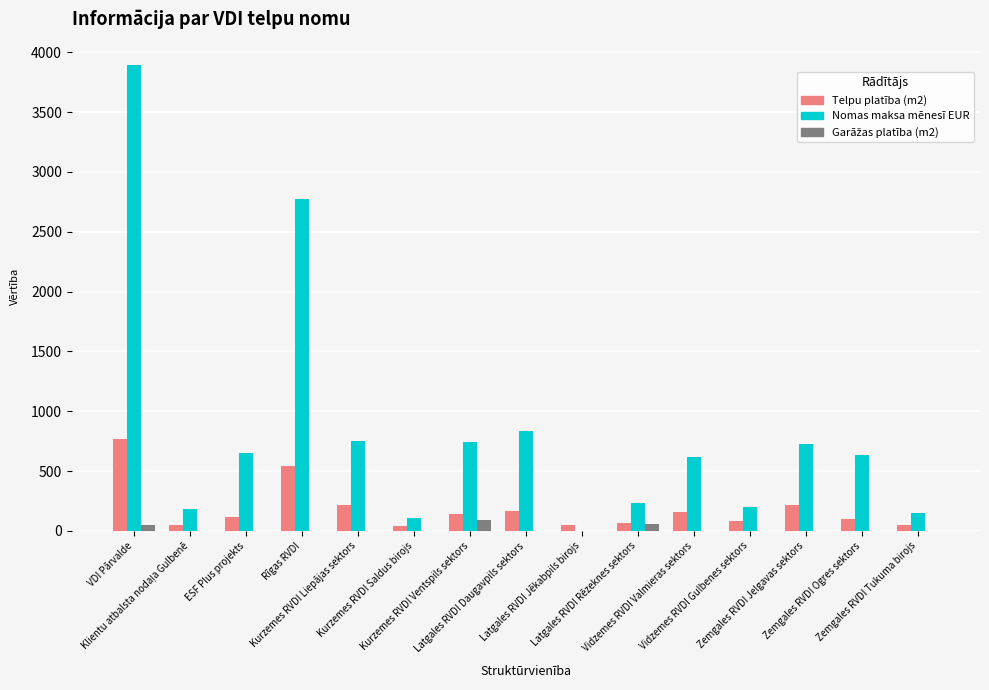

Which series has the largest total across all categories?

Nomas maksa mēnesī EUR